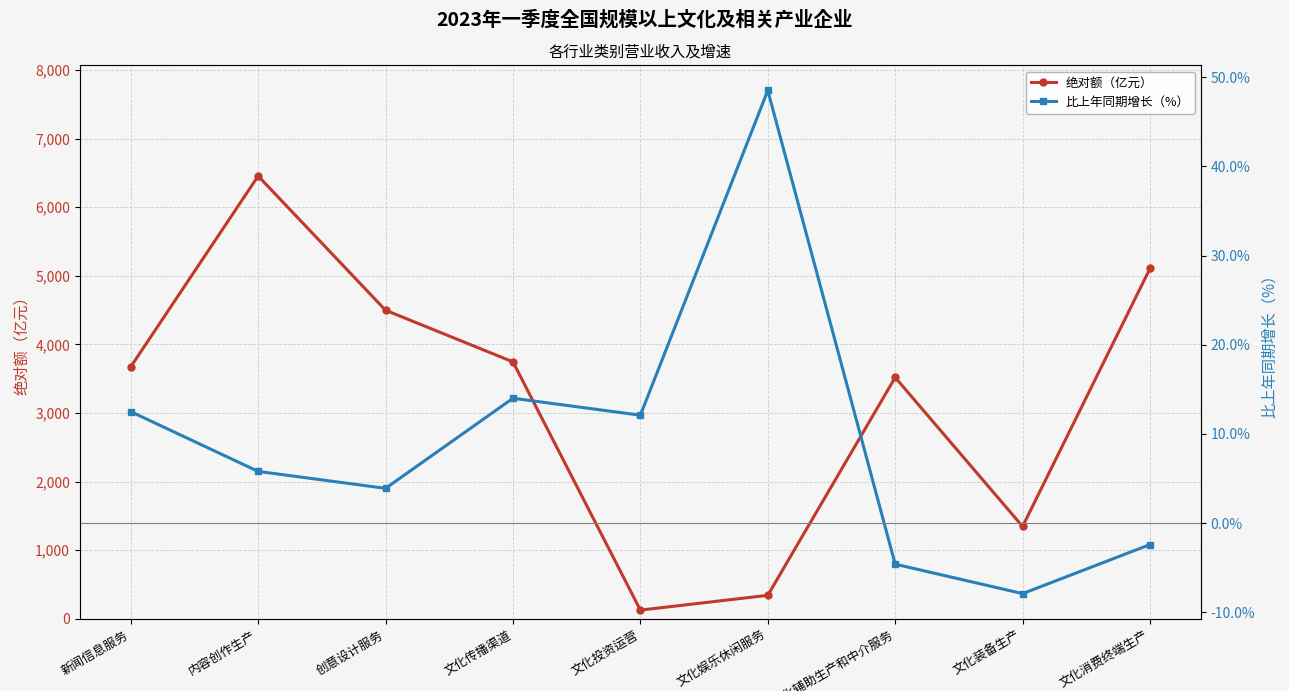

Reading left to right, transcribe all the data shown in this chart.

绝对额（亿元）: 新闻信息服务=3674.0	内容创作生产=6456.0	创意设计服务=4499.0	文化传播渠道=3746.0	文化投资运营=126.0	文化娱乐休闲服务=342.0	文化辅助生产和中介服务=3519.0	文化装备生产=1346.0	文化消费终端生产=5108.0
比上年同期增长（%）: 新闻信息服务=12.5	内容创作生产=5.8	创意设计服务=3.9	文化传播渠道=14.0	文化投资运营=12.1	文化娱乐休闲服务=48.5	文化辅助生产和中介服务=-4.6	文化装备生产=-7.9	文化消费终端生产=-2.4